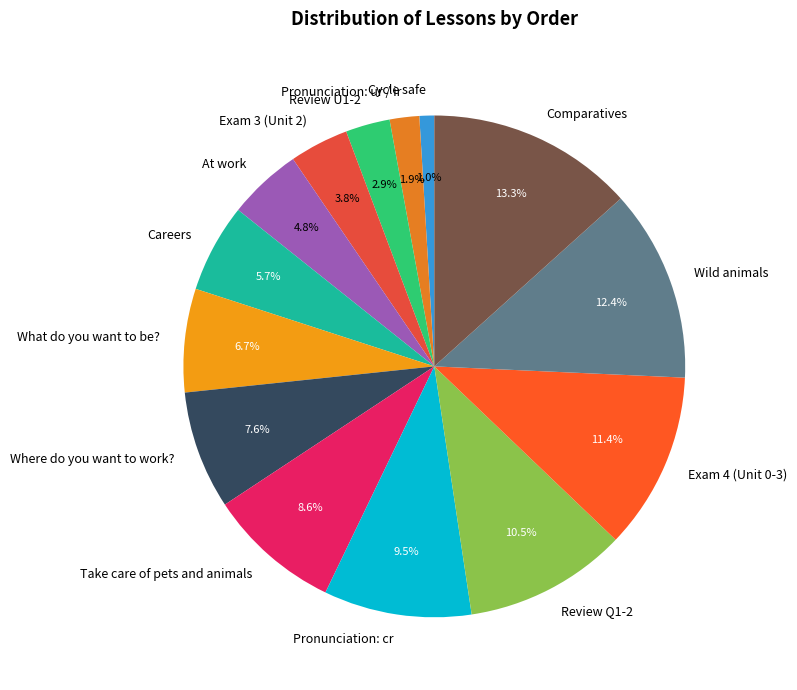

How many slices are in this pie chart?

14